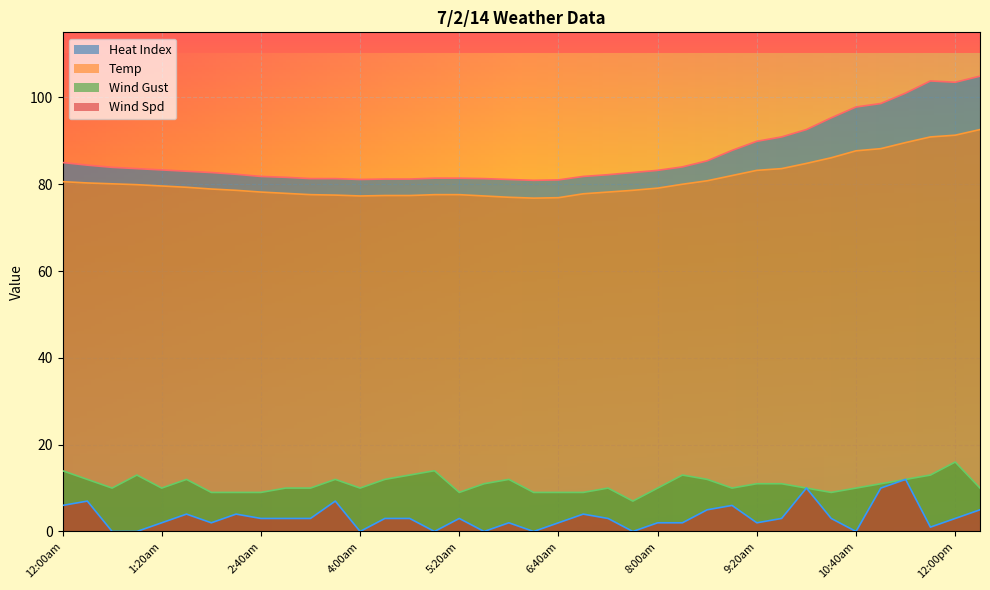

Rank the categories by Temp value from highest to lowest.

12:20pm, 12:00pm, 11:40am, 11:20am, 11:00am, 10:40am, 10:20am, 10:00am, 9:40am, 9:20am, 9:00am, 8:40am, 12:00am, 12:20am, 12:40am, 8:20am, 1:00am, 1:20am, 1:40am, 8:00am, 2:00am, 2:20am, 7:40am, 2:40am, 7:20am, 3:00am, 7:00am, 3:20am, 5:00am, 5:20am, 3:40am, 4:20am, 4:40am, 4:00am, 5:40am, 6:00am, 6:40am, 6:20am